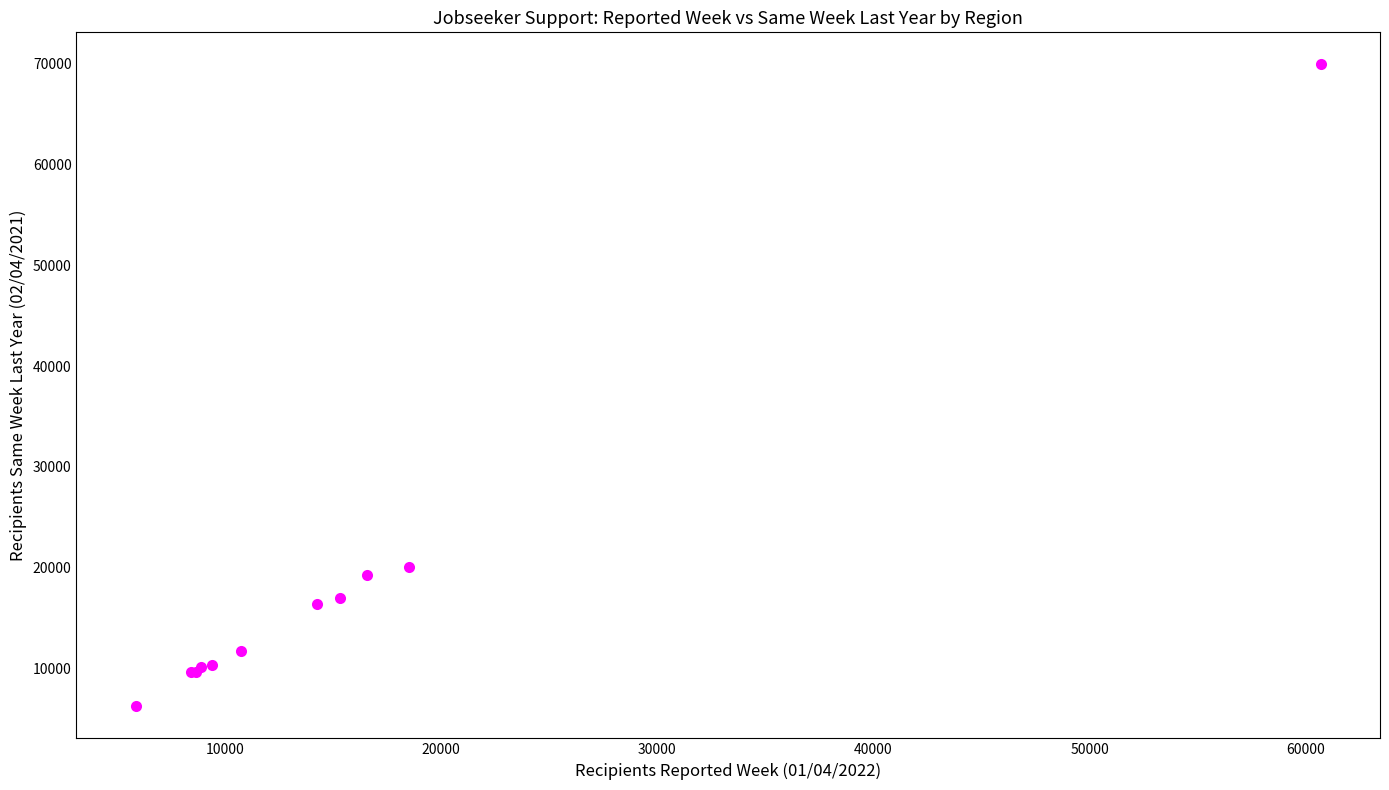

What Y value in the scatter plot is closest to 38085?

20064